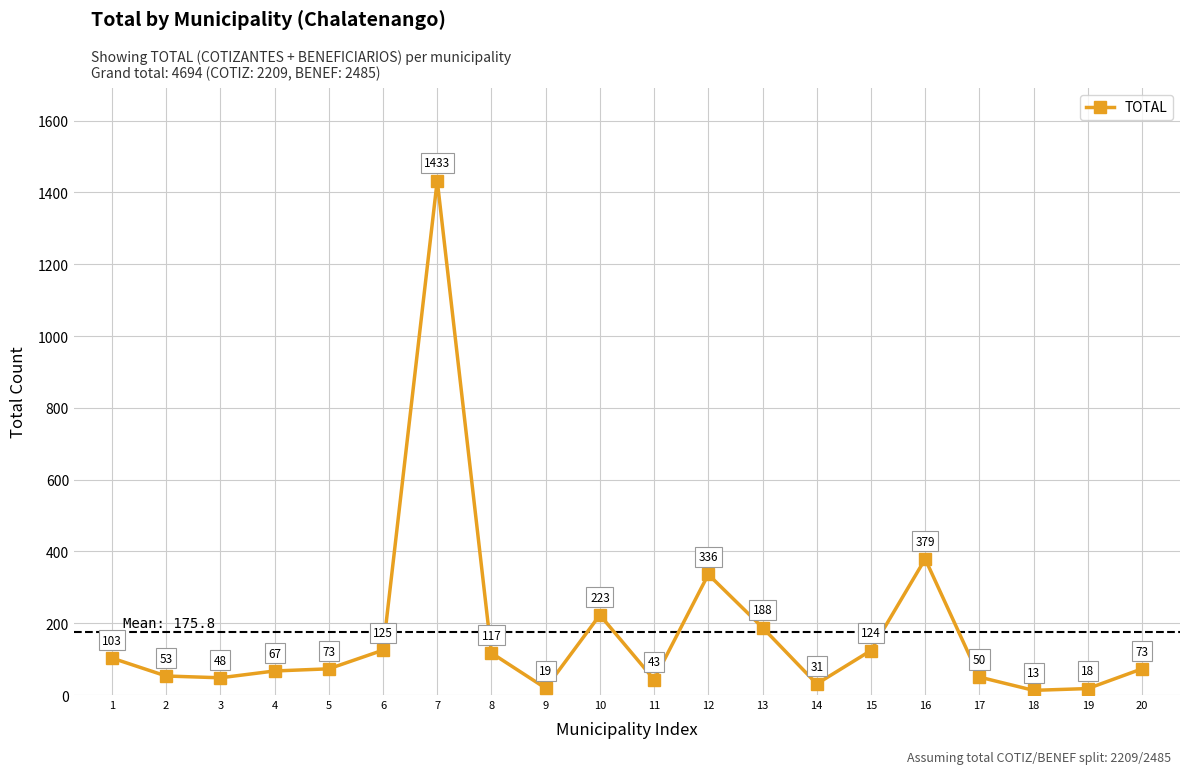

At which label does the data first exceed 73?

1